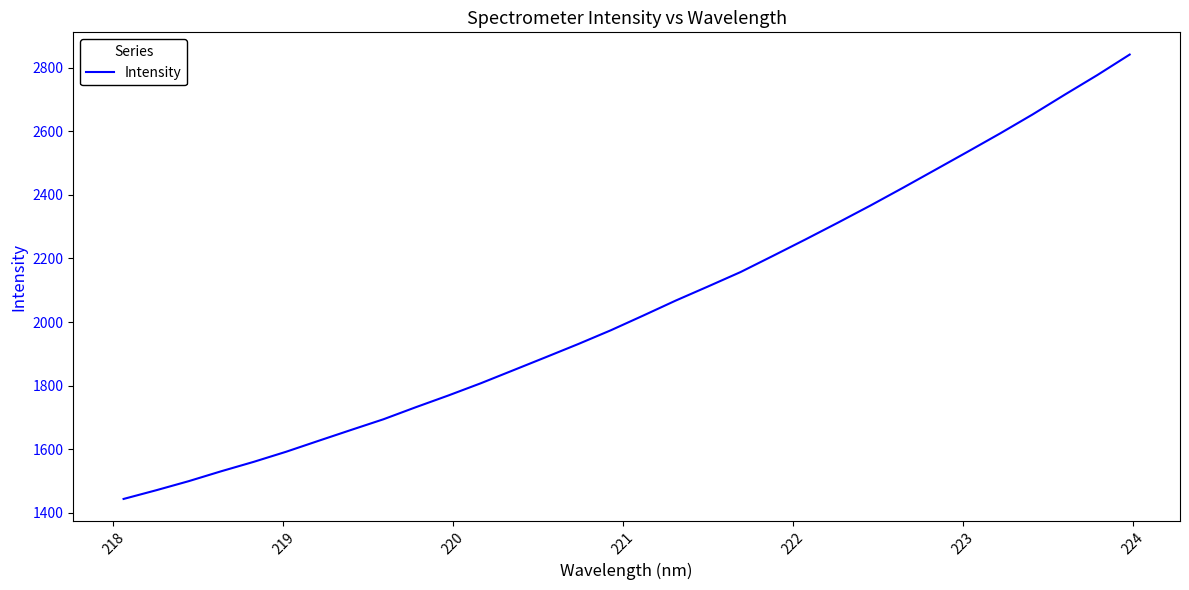

What is the greatest value displayed?

2841.2